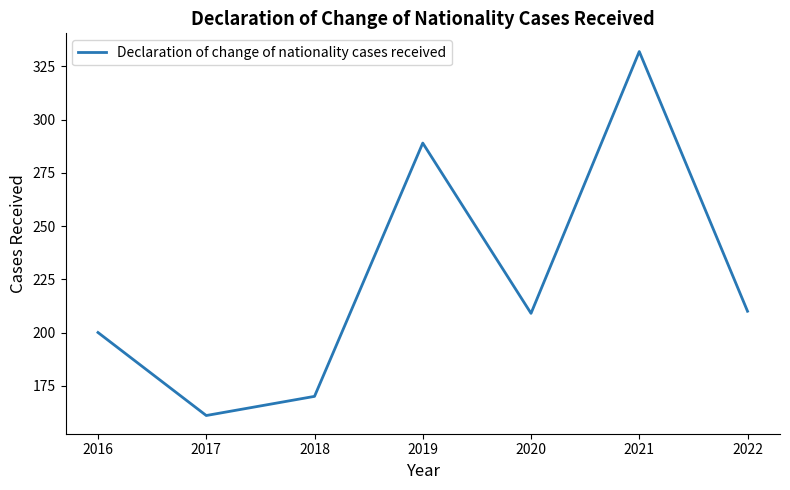

Does the chart display data point markers on the line(s)?

No